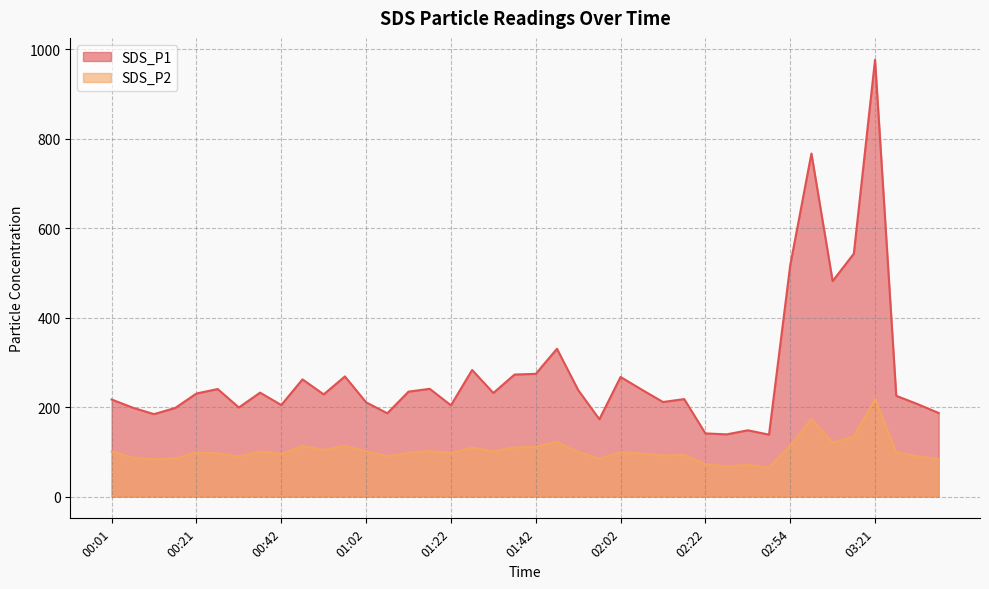

What is the label of the 35th point from the right?

00:26